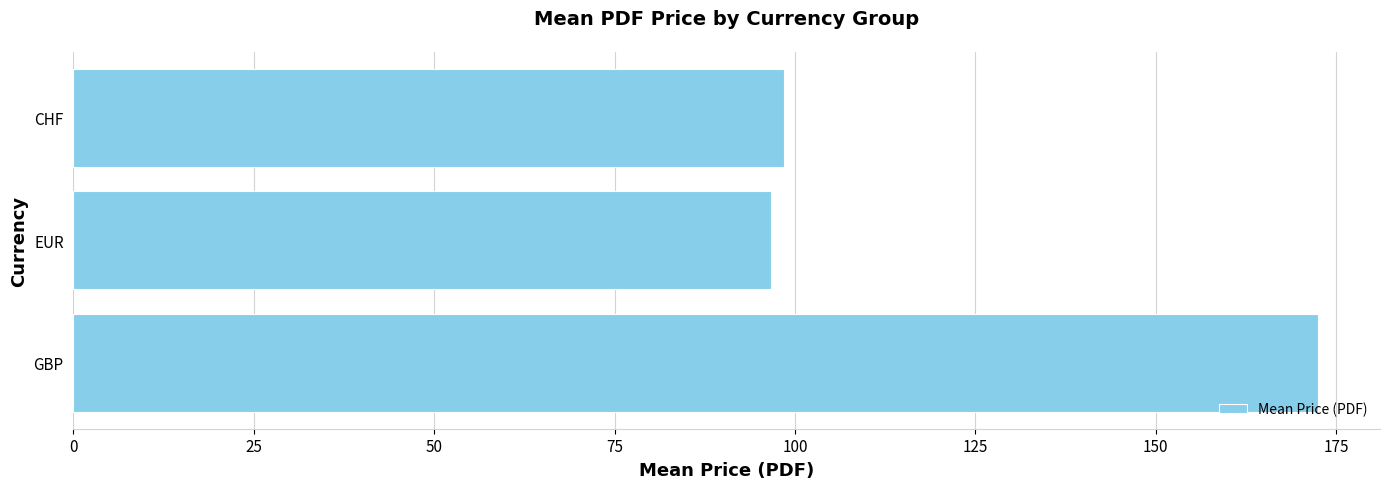

Count the number of data series in this chart.

1